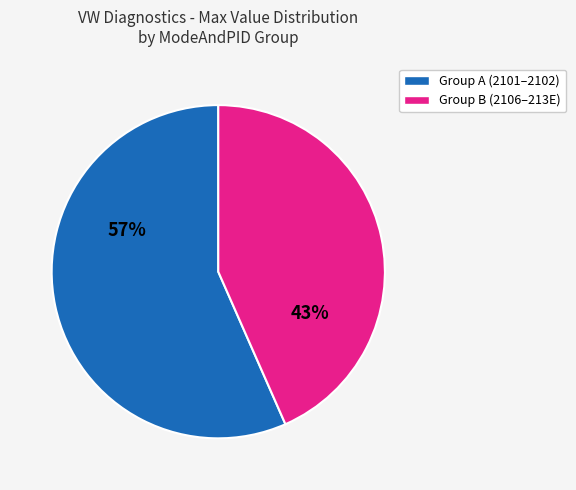

Is there a majority slice in this chart?

Yes